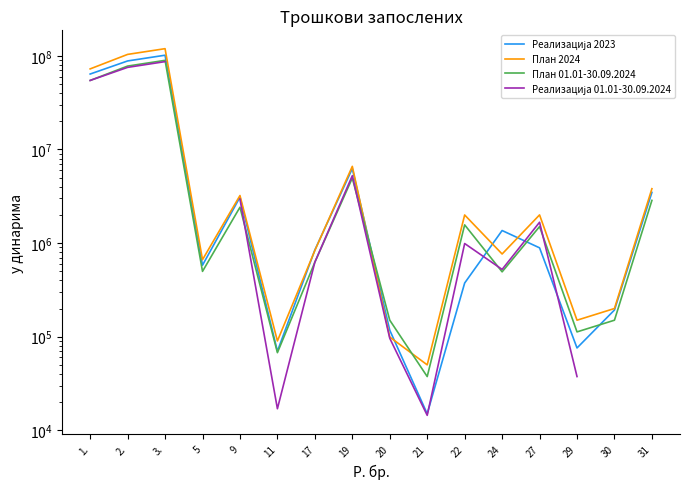

The value of План 2024 at 22 is 1995773.0. True or false?

True